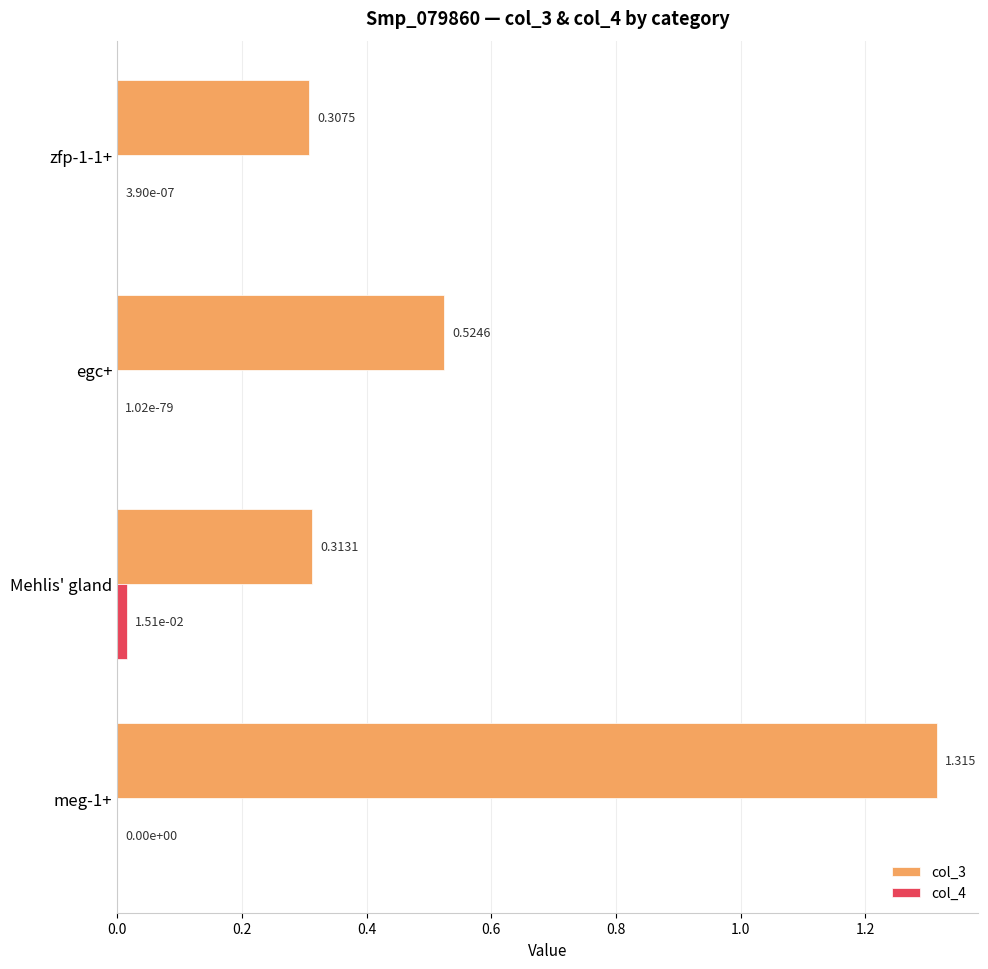

Count the number of data series in this chart.

2